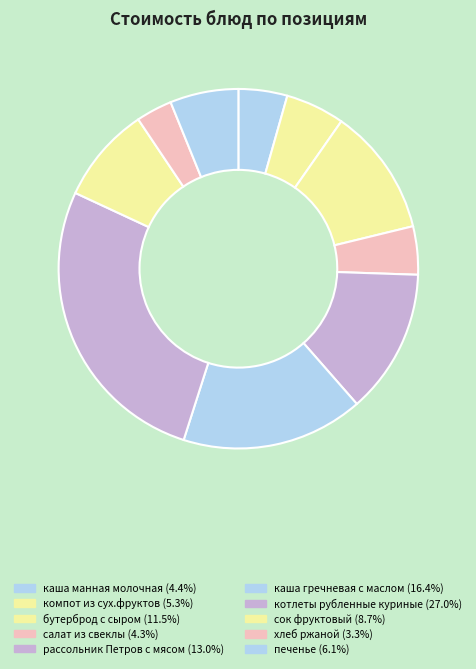

What percentage is NOT represented by хлеб ржаной?

96.7%